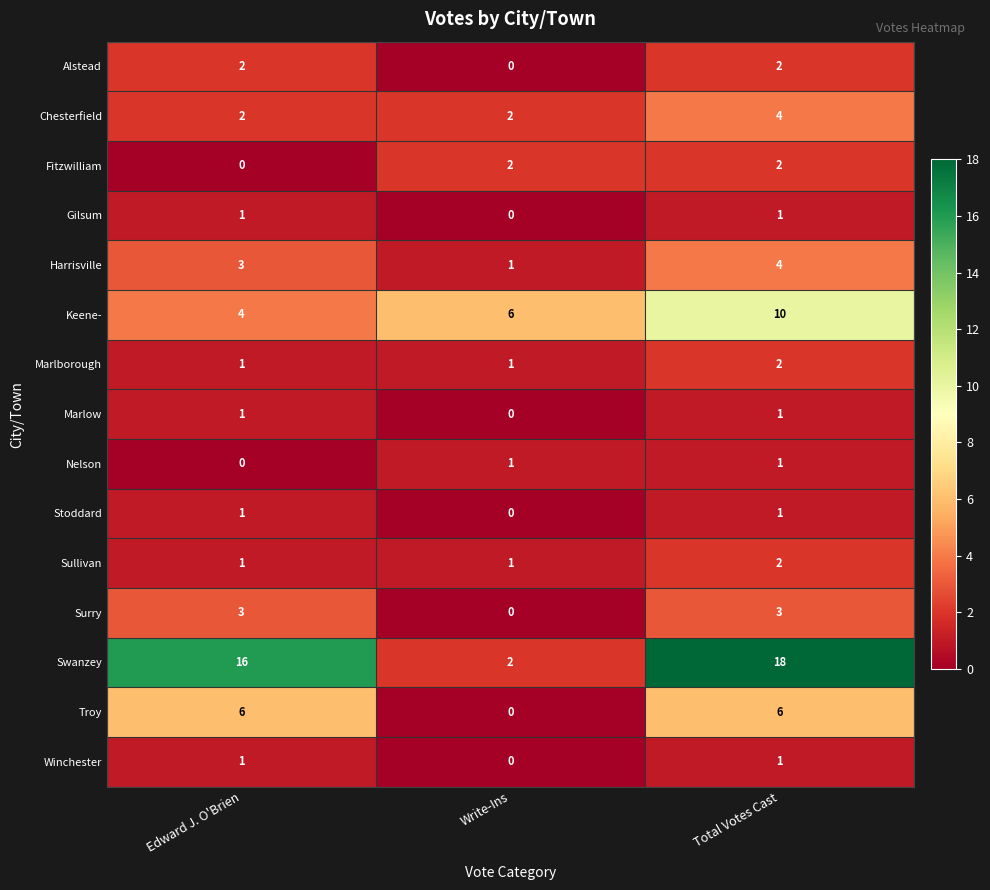

Is the value of Stoddard at Total Votes Cast greater than the value of Sullivan at Total Votes Cast?

No